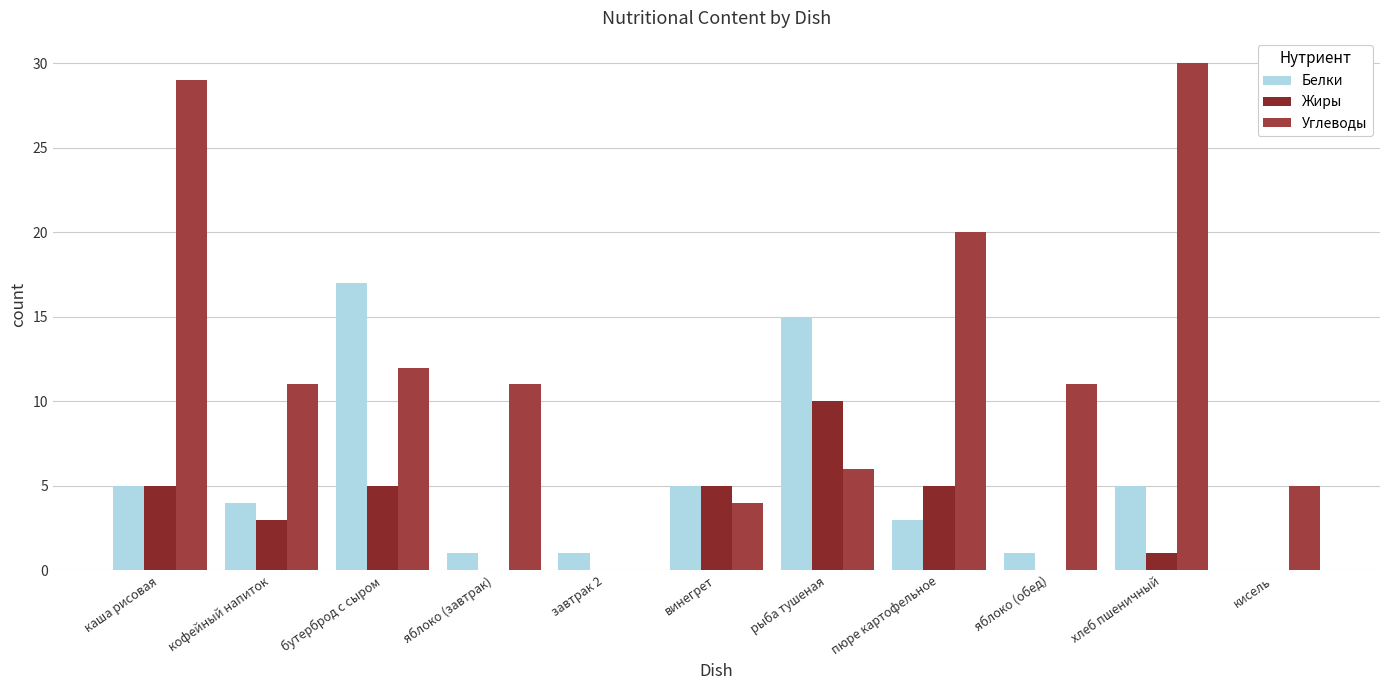

Rank the series by their average value, from lowest to highest.

Жиры, Белки, Углеводы